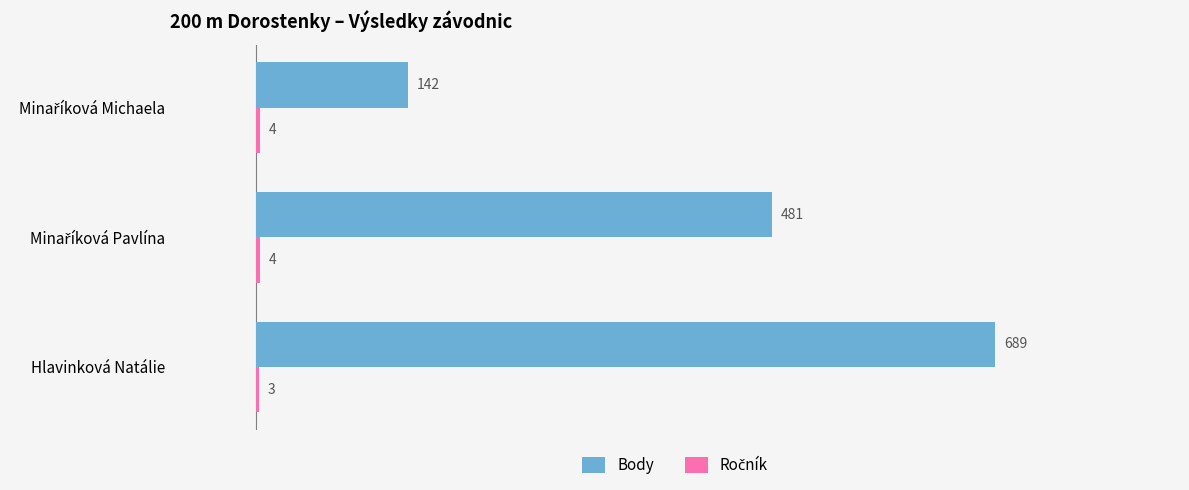

What is the sum of all Body values?

1312